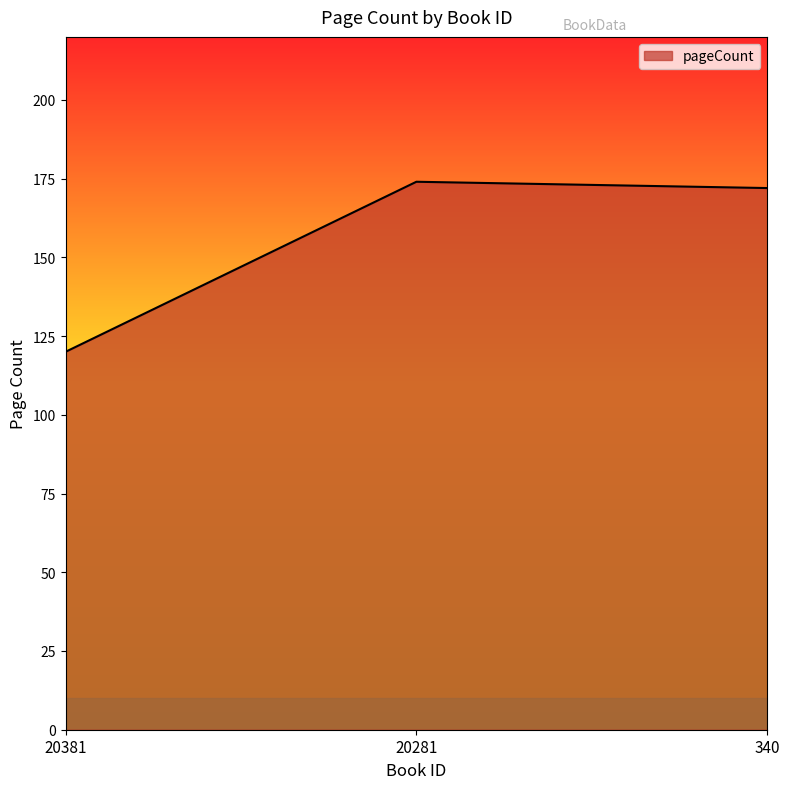

Rank the categories by value from highest to lowest.

20281, 340, 20381